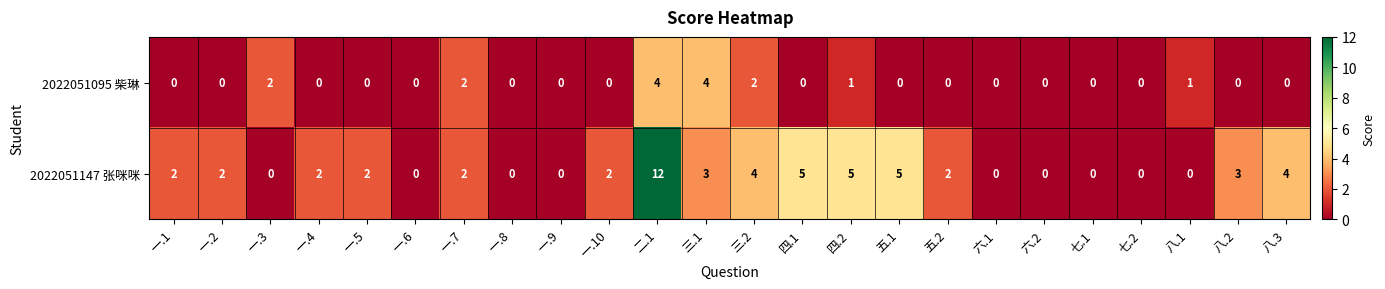

Which series has the widest spread of values?

2022051147 张咪咪